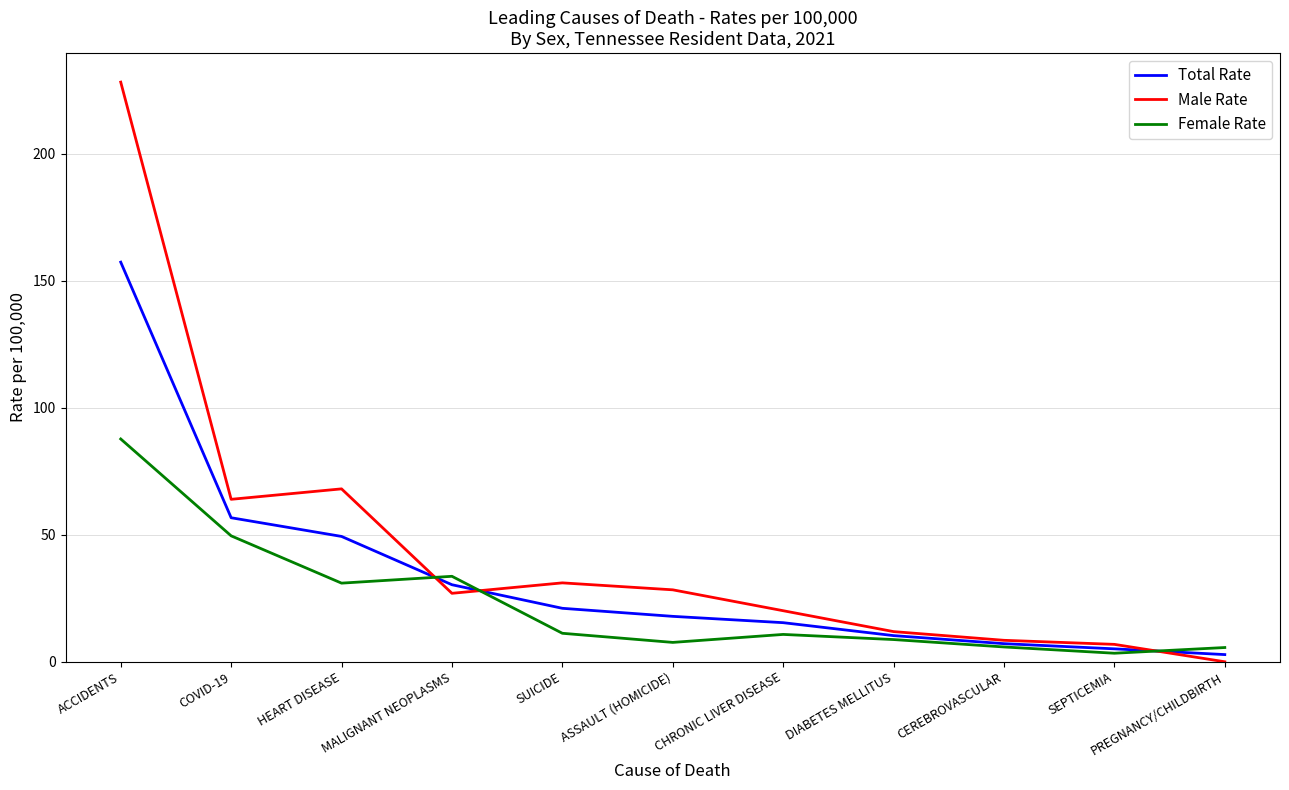

Rank the series by their maximum value, from lowest to highest.

Female Rate, Total Rate, Male Rate